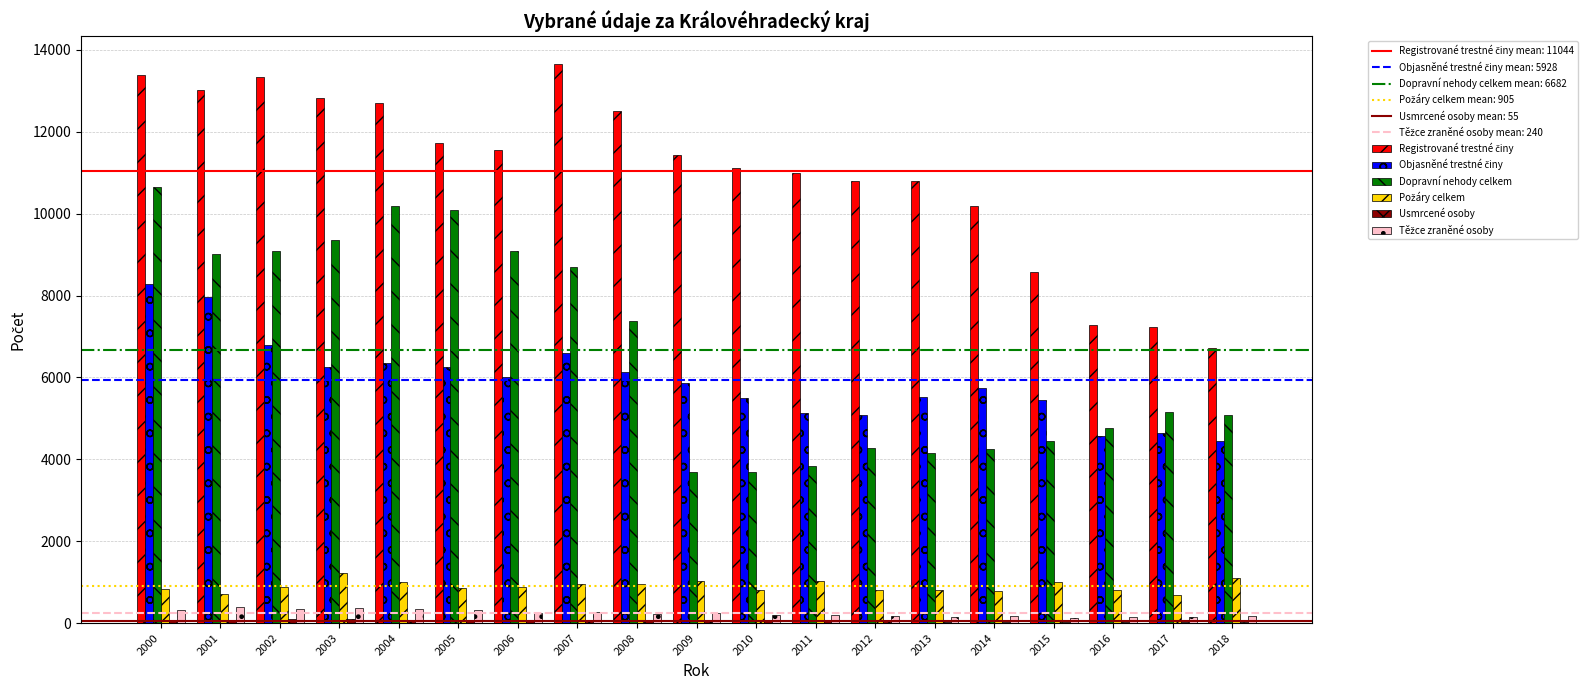

How many groups of bars are there?

19